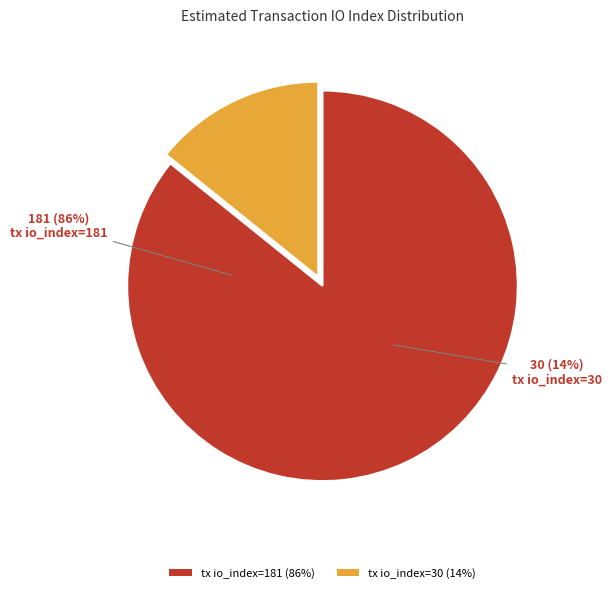

Which category accounts for the majority?

tx io_index=181